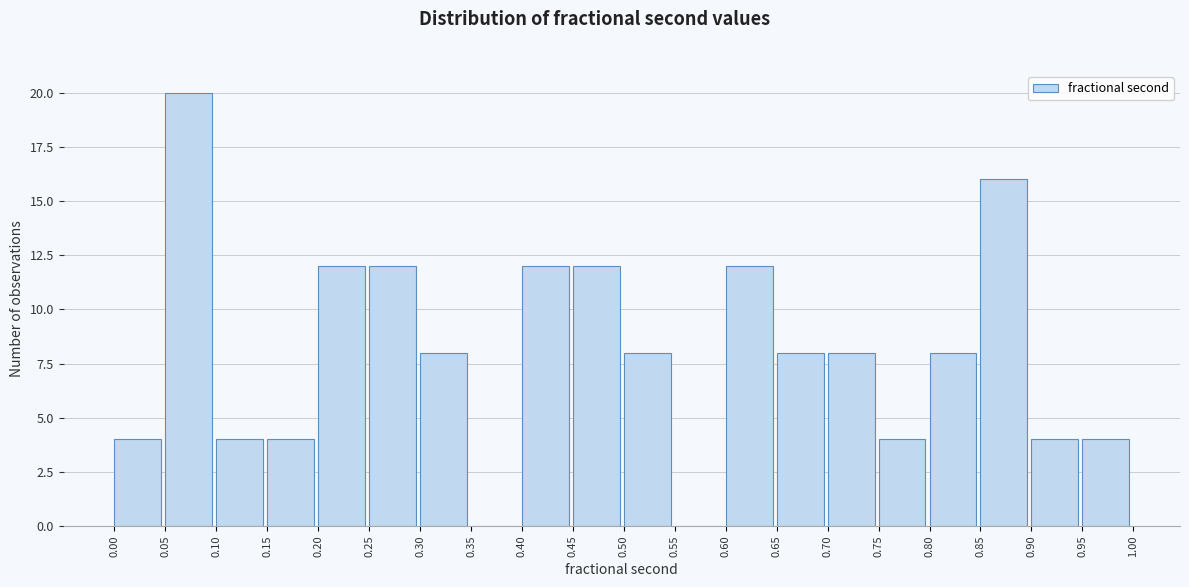

What is the height of the bar covering 0.15 to 0.20 on the x-axis? The values are not printed on the chart, so give them approximately, as read against the axis.

4